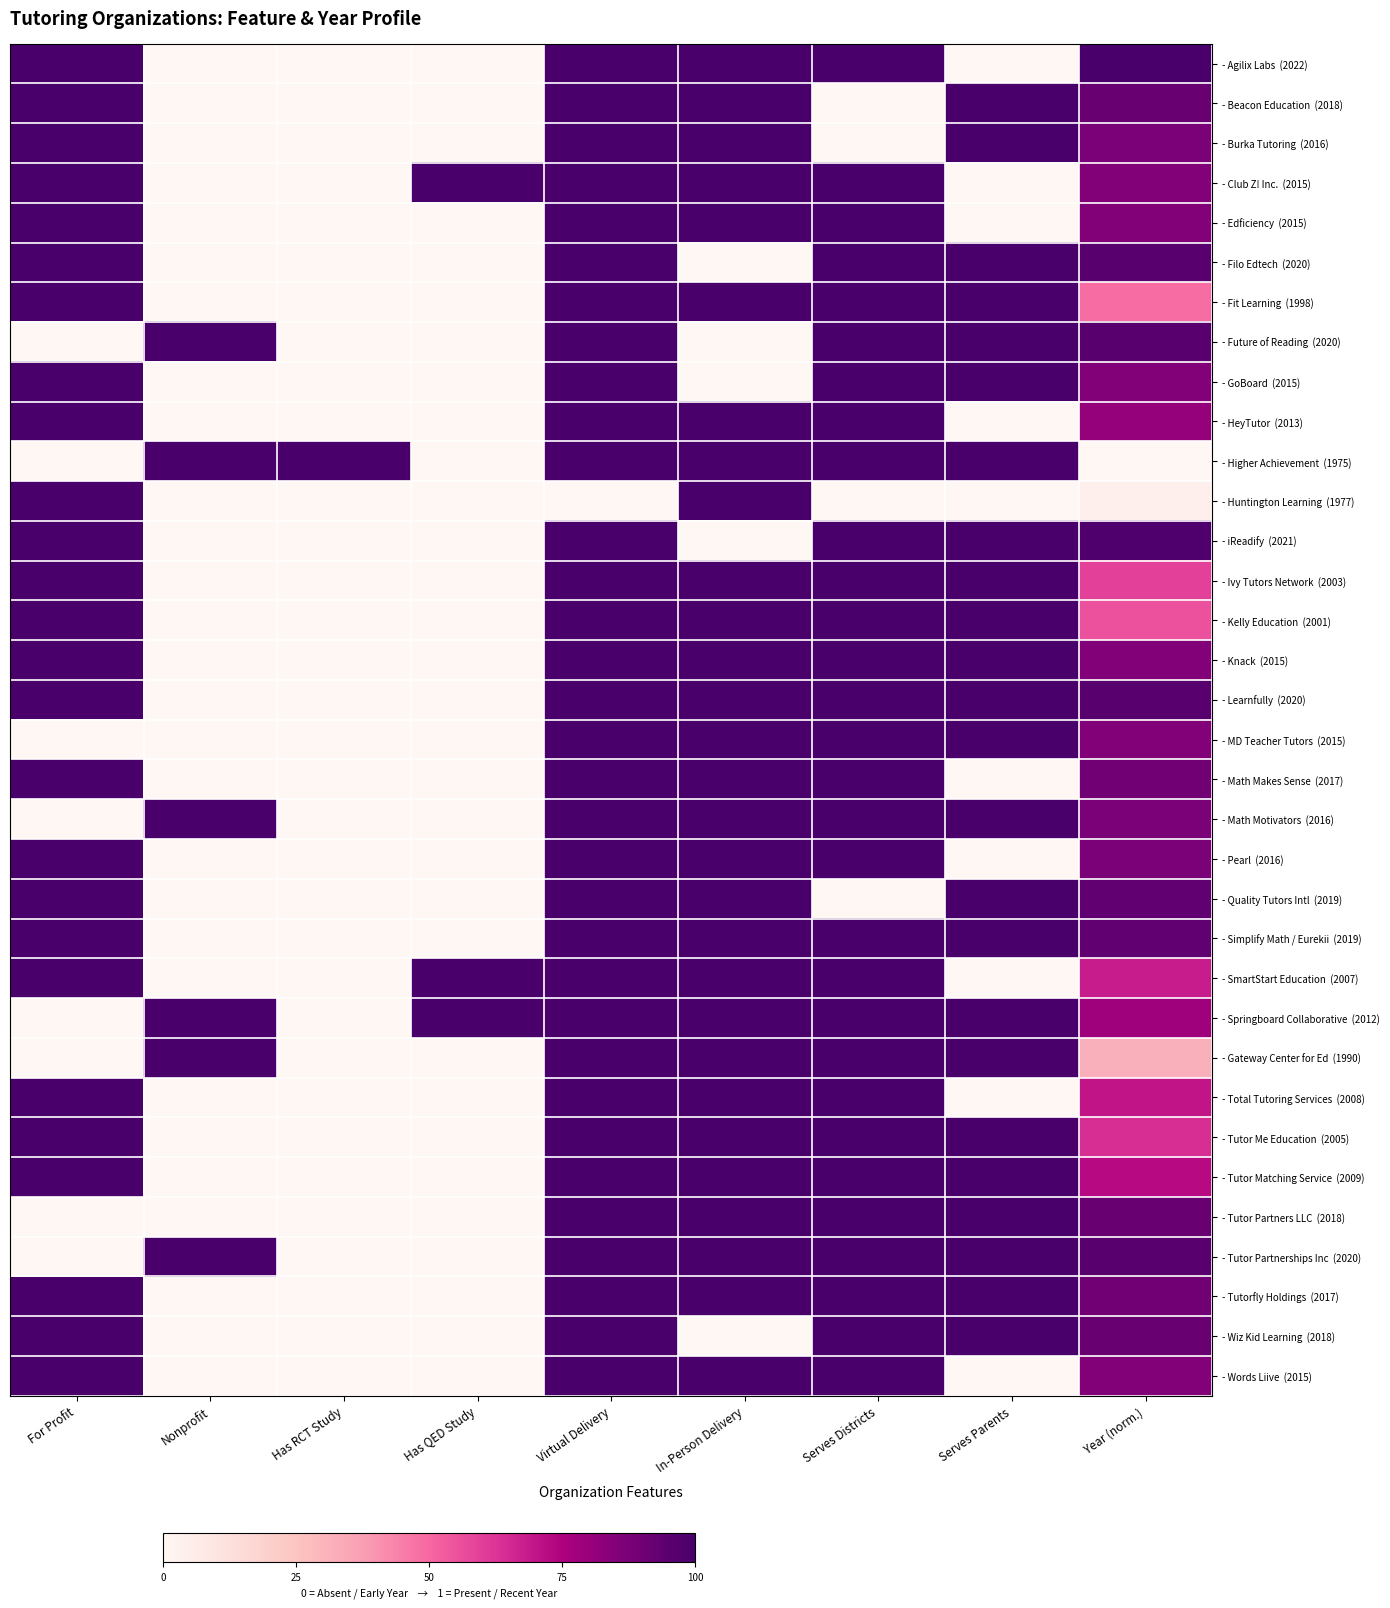

What is the difference between the highest and lowest values at Virtual Delivery?

1.0